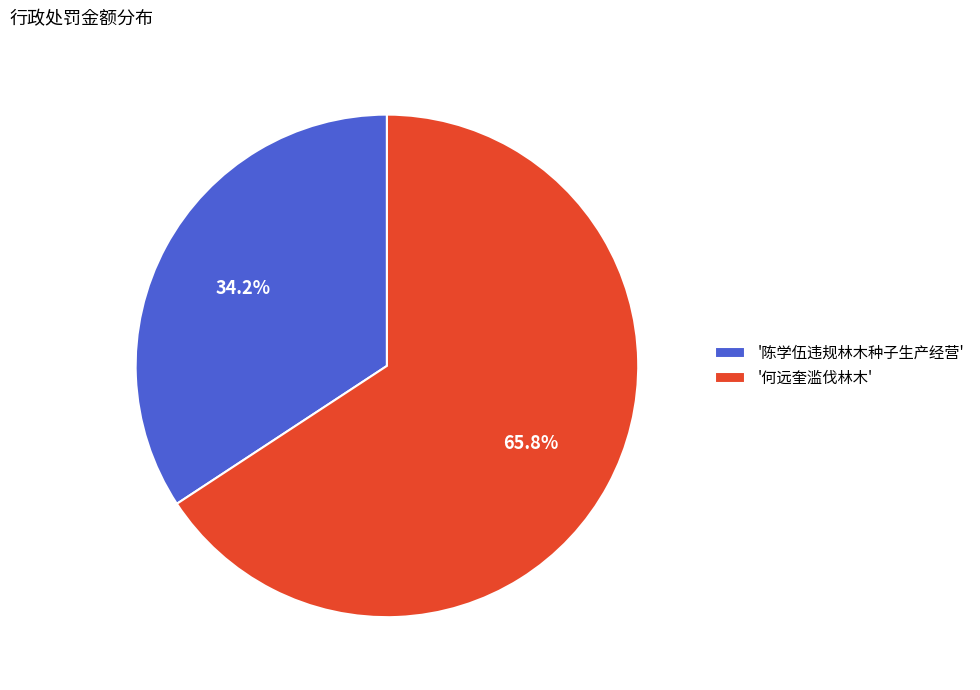

Which slice is the largest?

'何远奎滥伐林木'